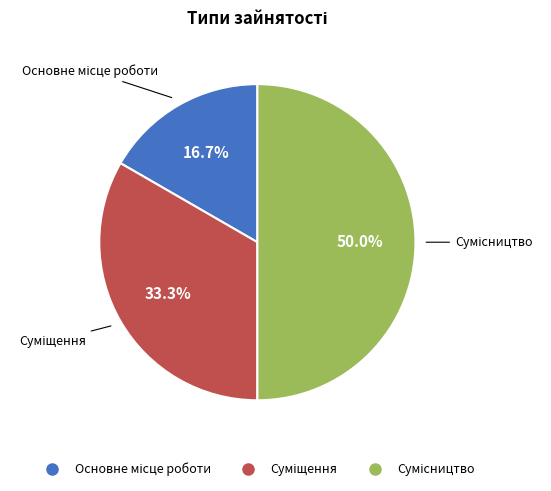

What percentage is the Основне місце роботи slice, to the nearest percent?

17%